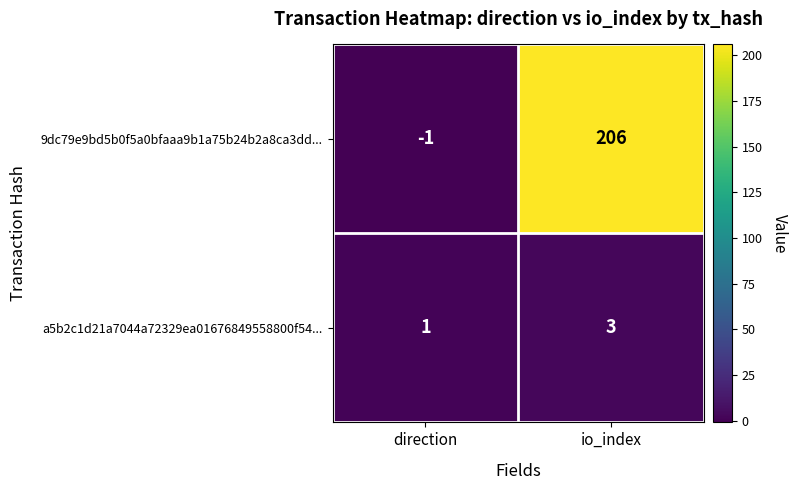

At which category is the sum across all series the highest?

io_index